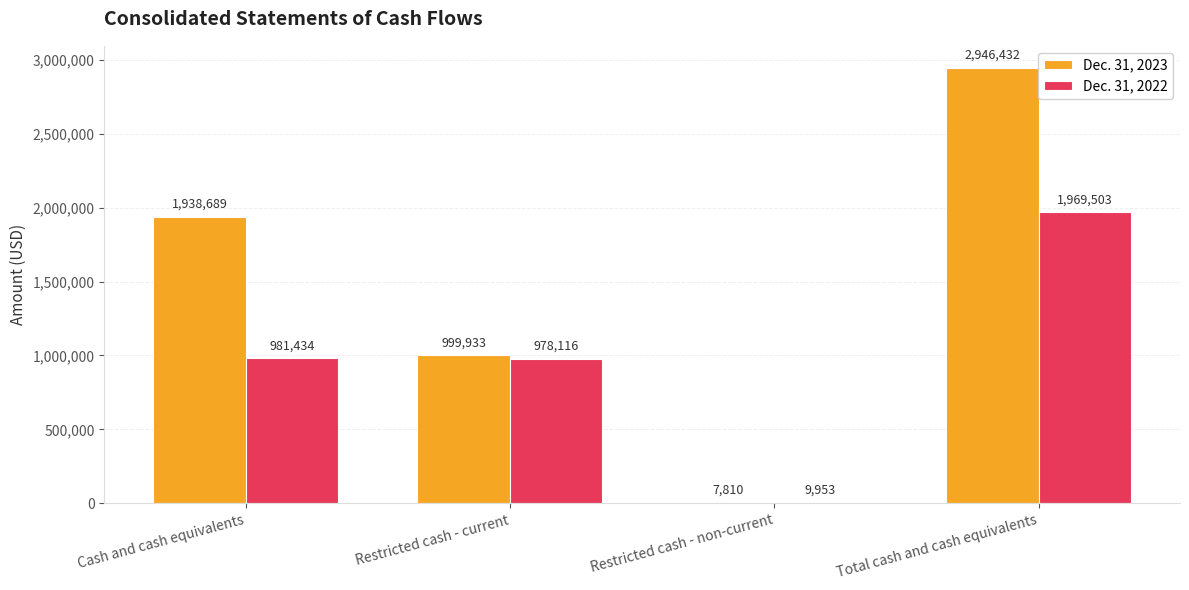

Which category has the highest value in the Dec. 31, 2022 series?

Total cash and cash equivalents